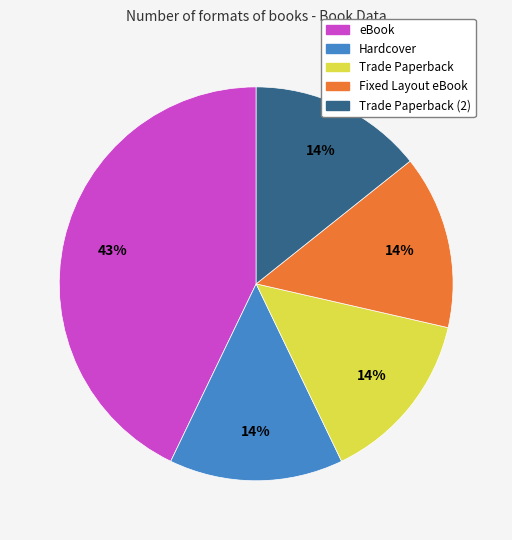

Is there any slice that represents more than half of the pie?

No